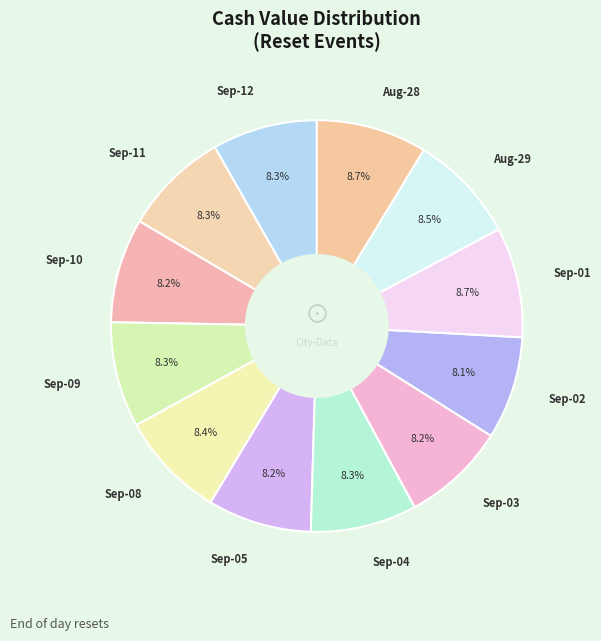

To the nearest percent, what is the average slice percentage?

8%